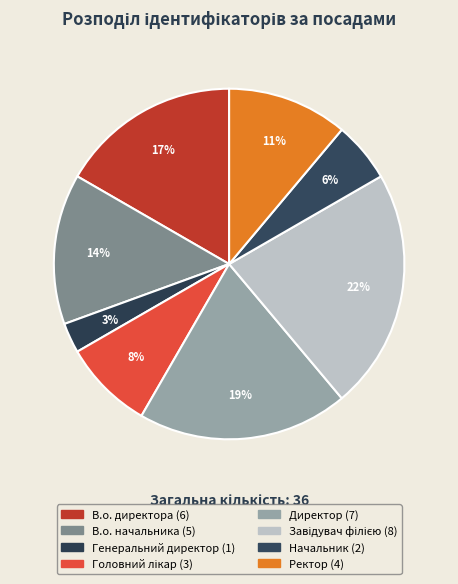

Count the number of slices in the pie.

8